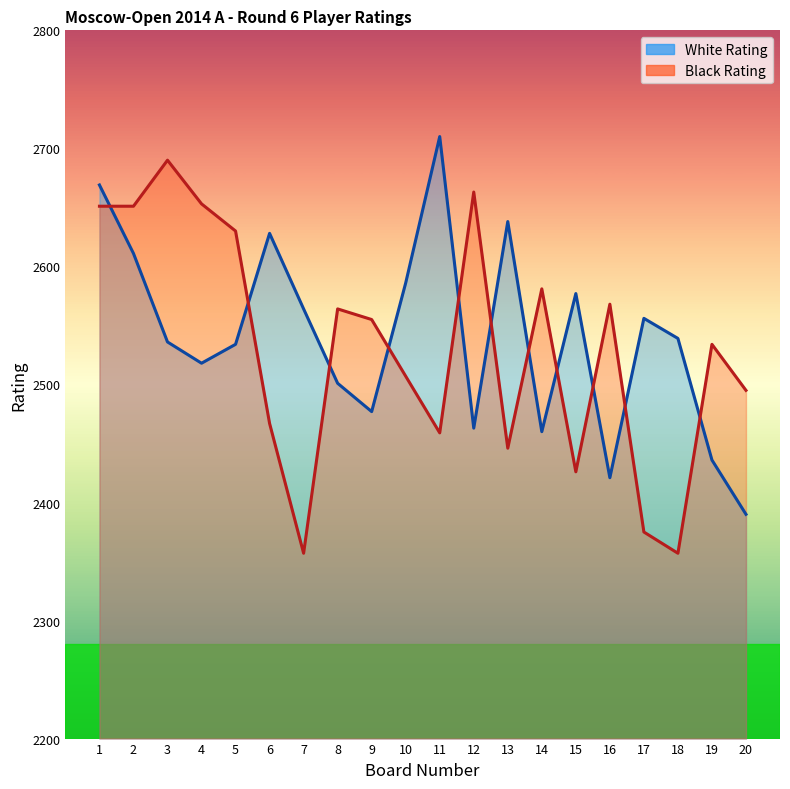

What is the value of the White Rating point at the 20th from the left?

2390